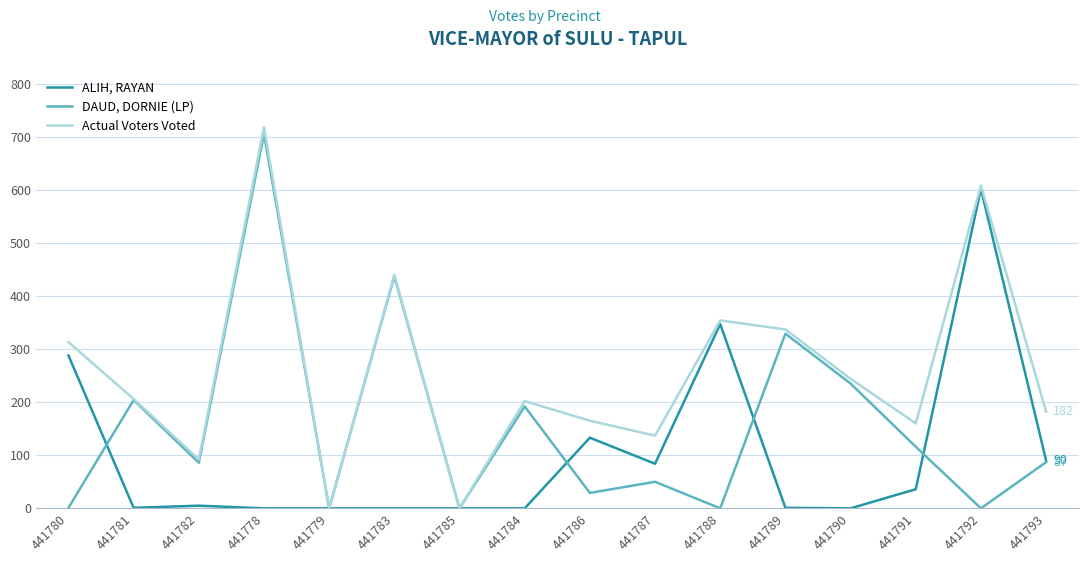

Where does the Actual Voters Voted series first go above 206?

441780